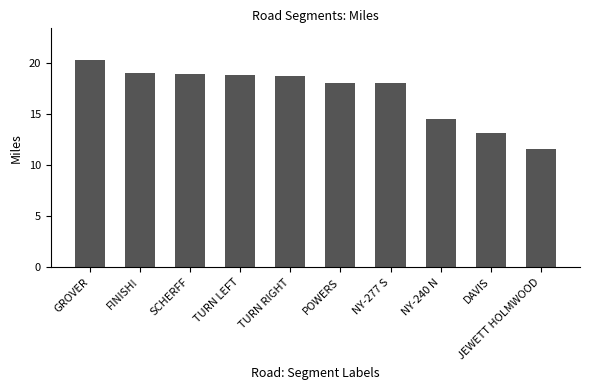

What is the sum of the values at TURN RIGHT and NY-240 N?

33.2